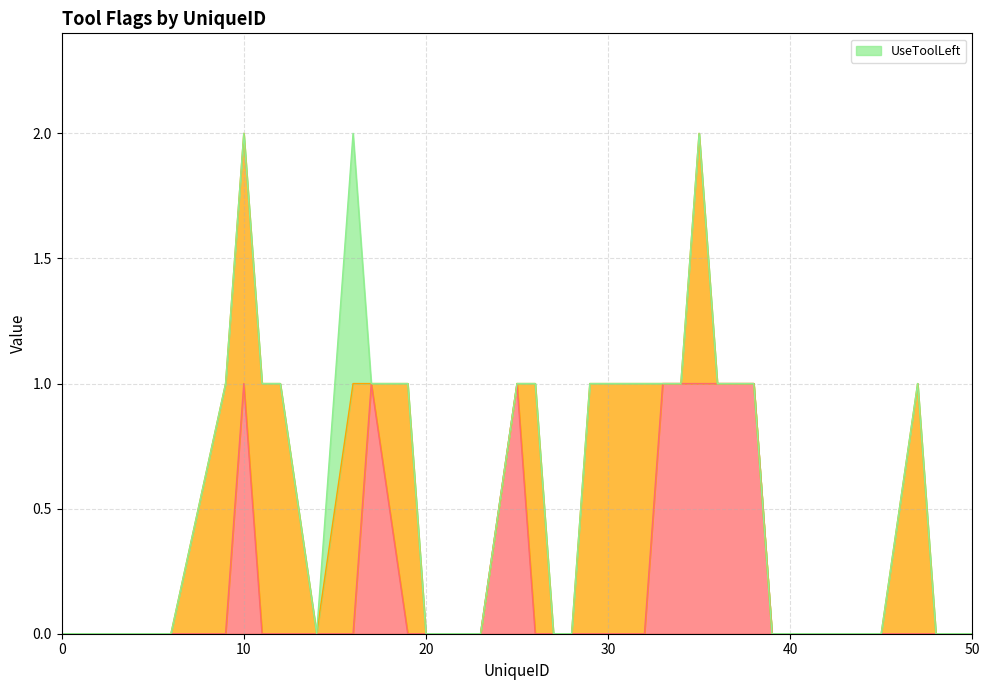

Is the value of UseToolLeft at 22 greater than the value of _555442aa at 22?

No